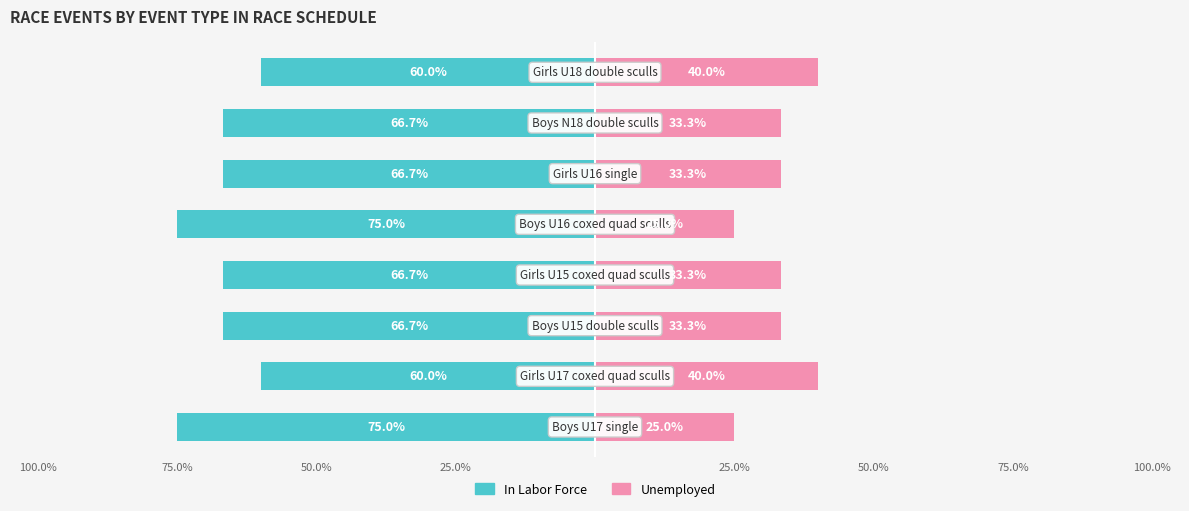

What value does the In Labor Force series have at 25.0%?

-66.7